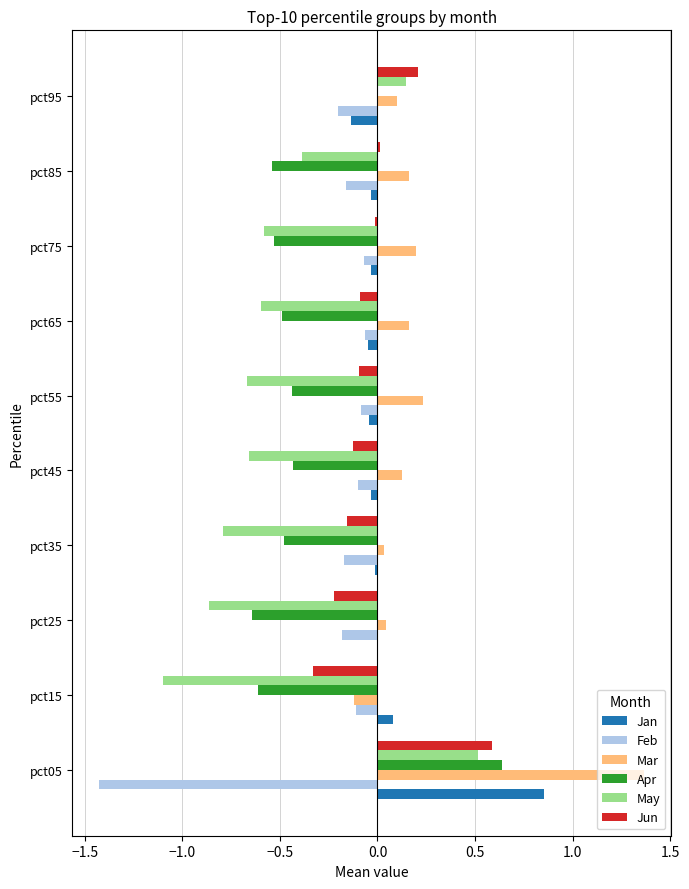

How many data points in May are above 0?

2